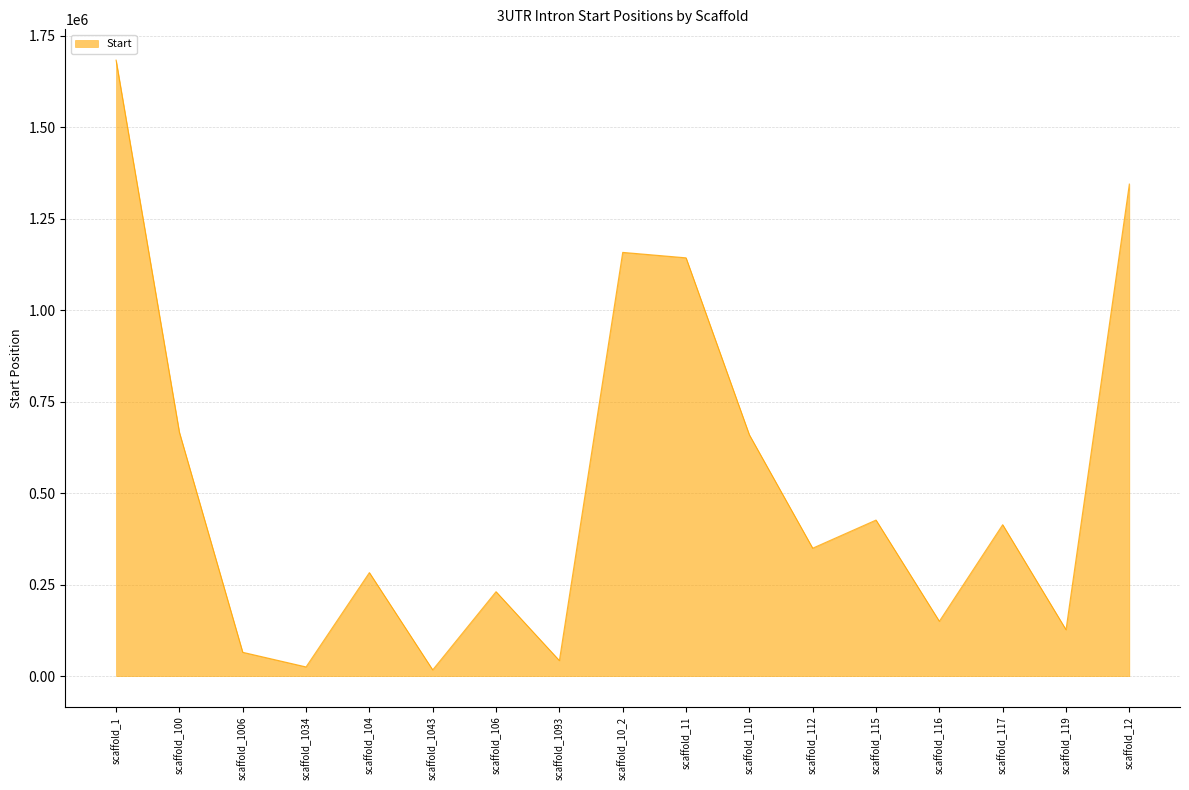

Where does the data first go above 349619?

scaffold_1